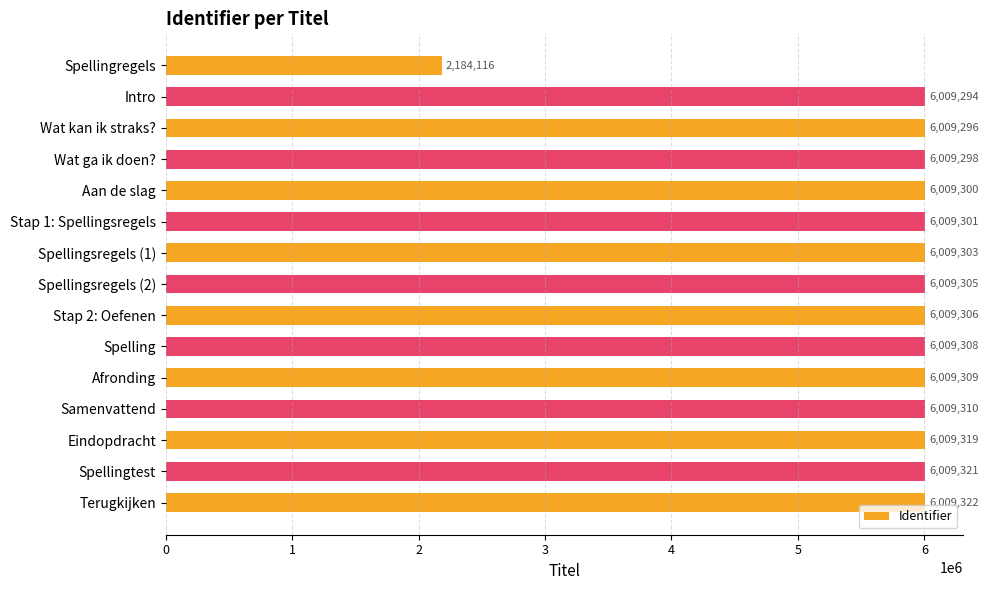

What is the minimum value shown in the chart?

2184116